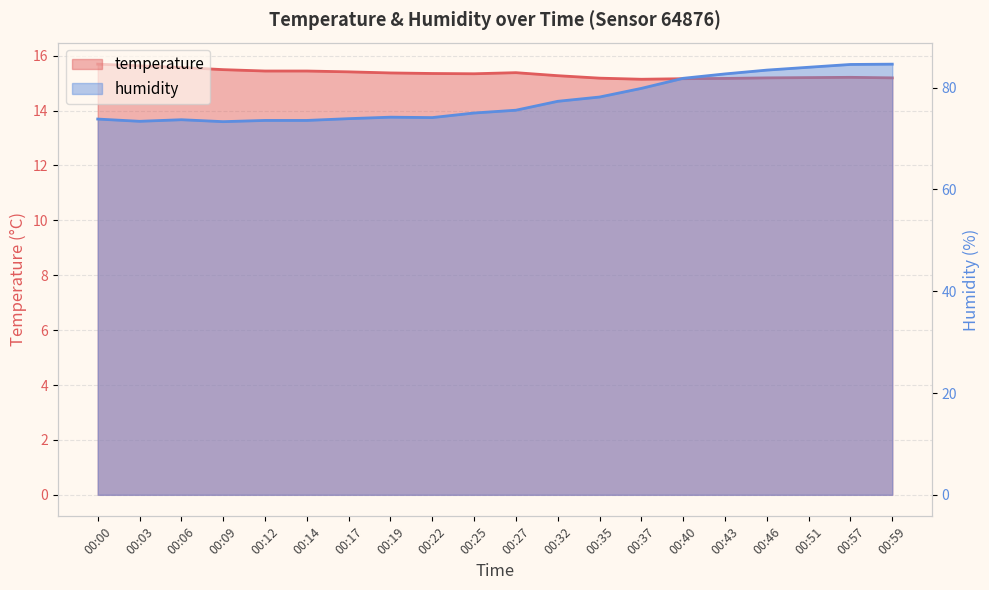

How many categories are shown in the chart?

20